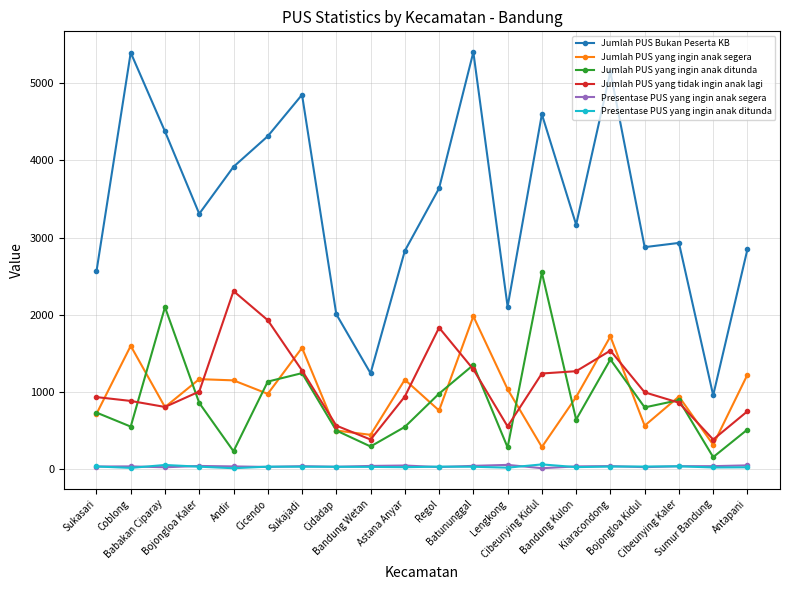

How many lines are shown in the chart?

6